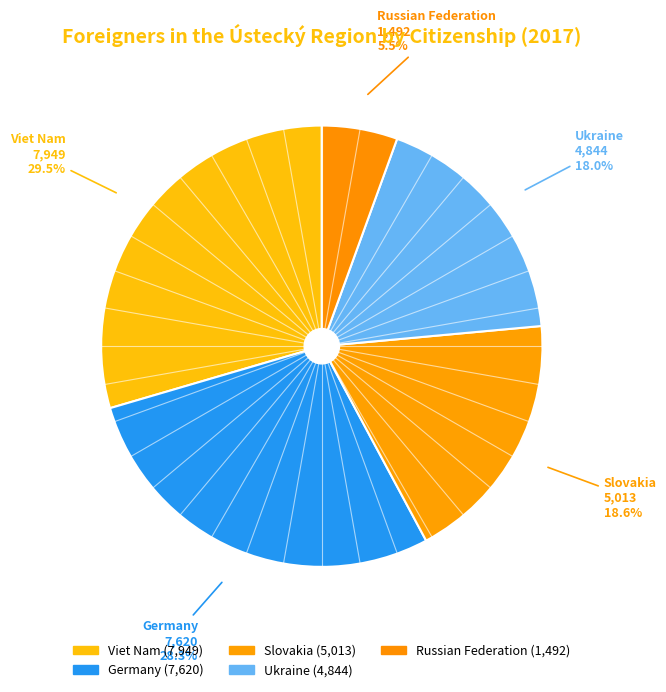

What percentage is the Slovakia slice, to the nearest percent?

19%